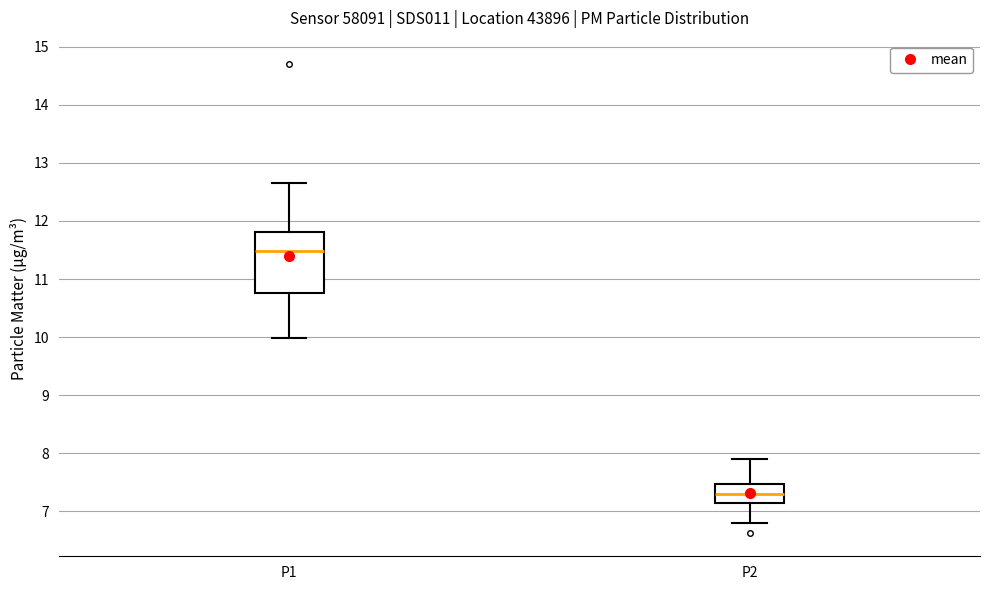

Reading left to right, transcribe this box plot: for each box, give where its median line is, the range the box spans, and where its two whiskers end, as read against the y-axis. The values are not printed on the chart, so give them approximately, as read against the axis.

P1: median 11.5, box 10.8 to 11.8, whiskers 10.0 to 12.7
P2: median 7.3, box 7.2 to 7.5, whiskers 6.8 to 7.9